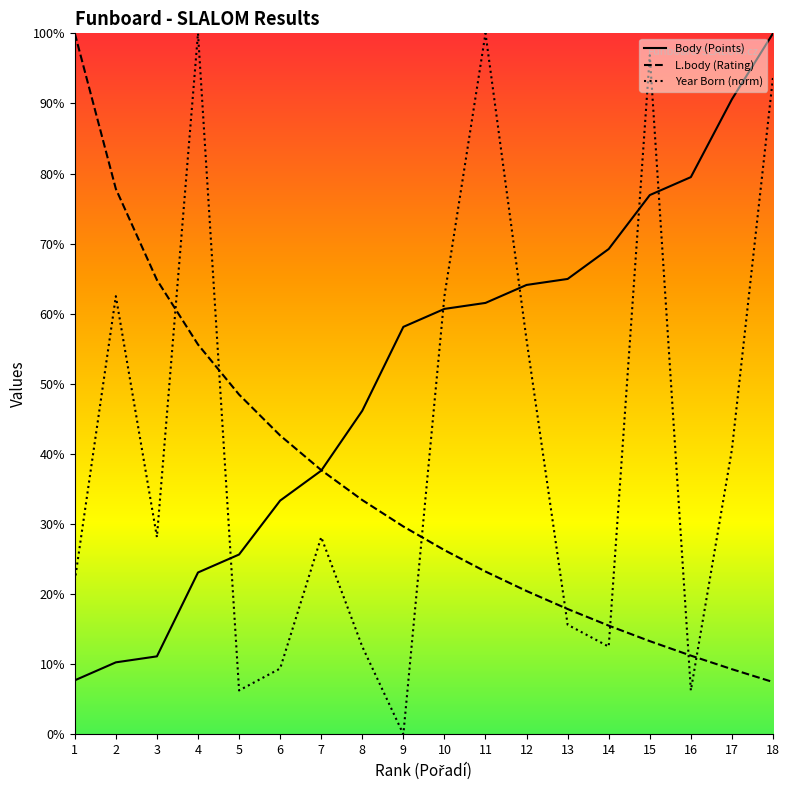

List the series in order of their overall mean, lowest first.

L.body (Rating), Year Born (norm), Body (Points)